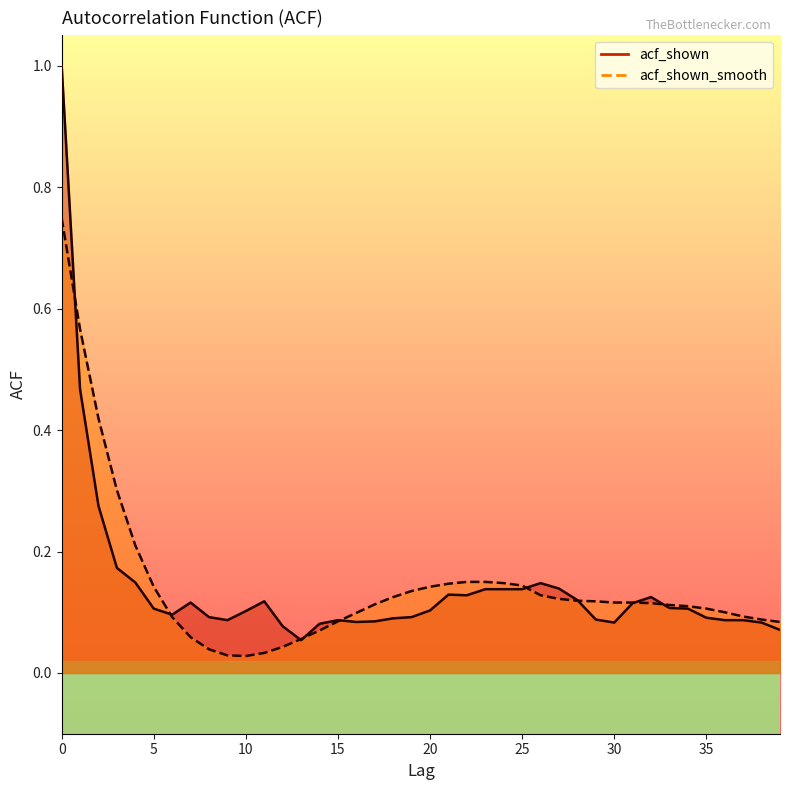

Where do acf_shown and acf_shown_smooth first cross each other?

0 and 1